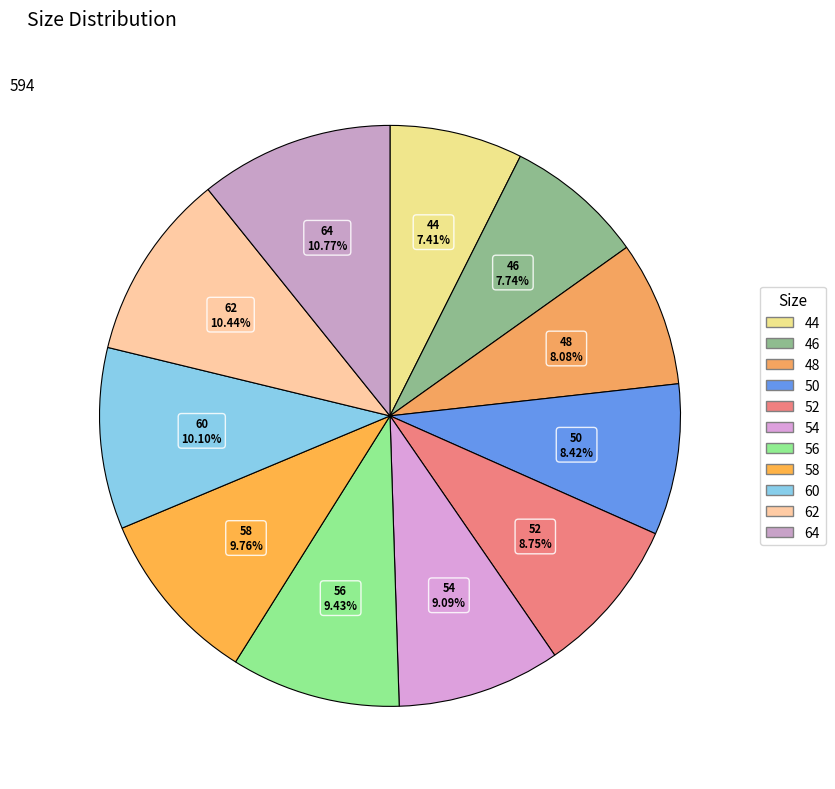

Is the sum of 56 and 52 greater than half?

No